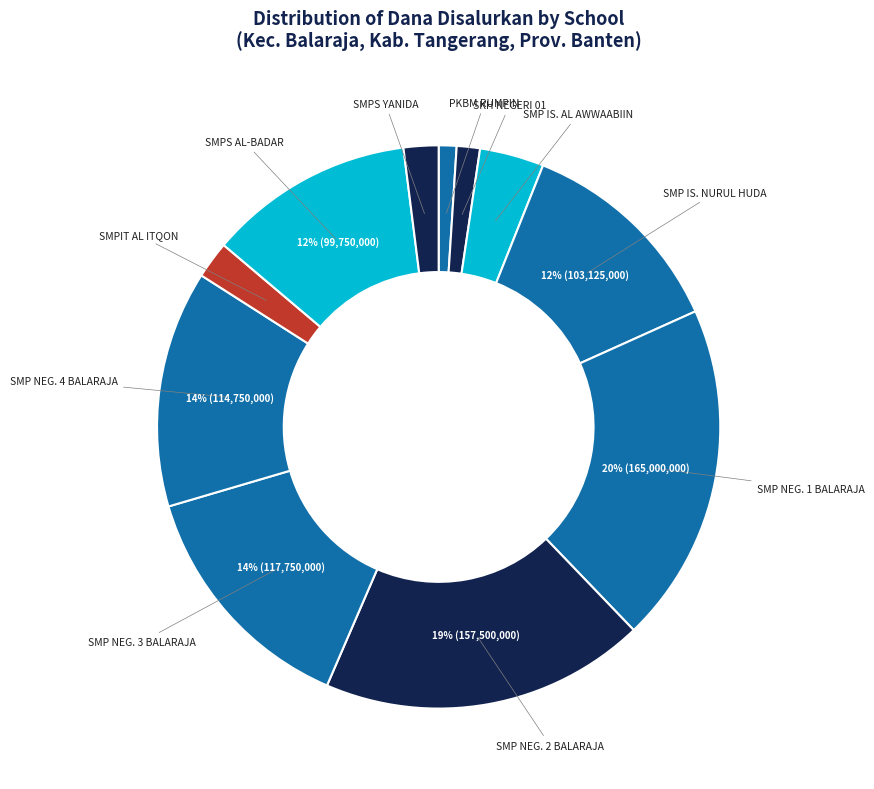

Which category has the biggest portion of the pie?

SMP NEG. 1 BALARAJA